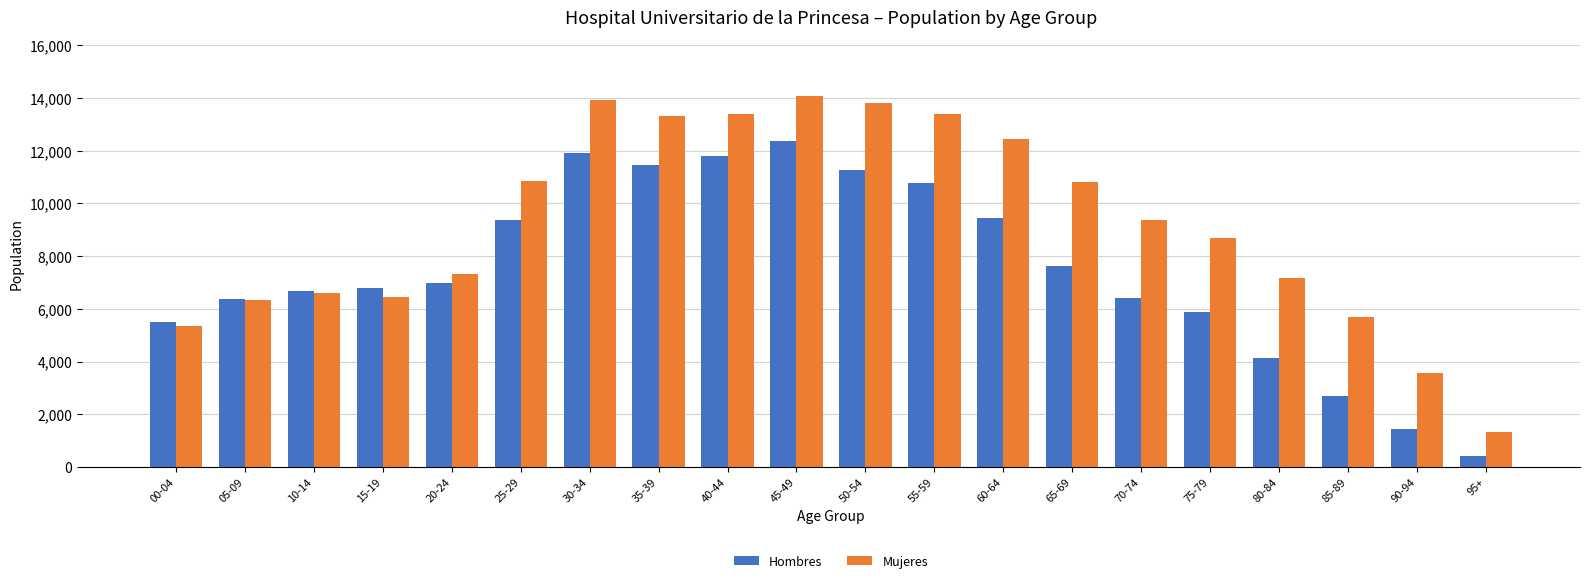

At which category is the sum across all series the highest?

45-49